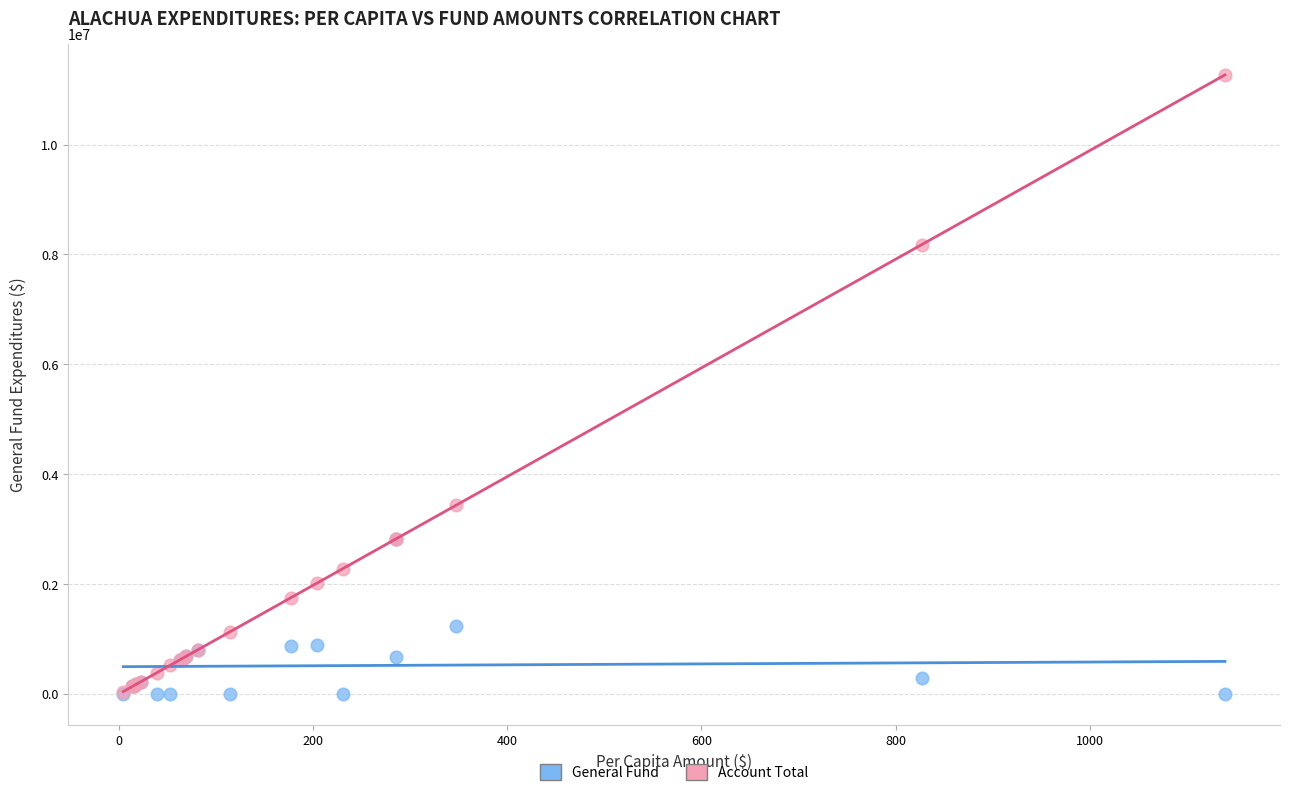

Across all series, what Y value is closest to 5634746?

3437126